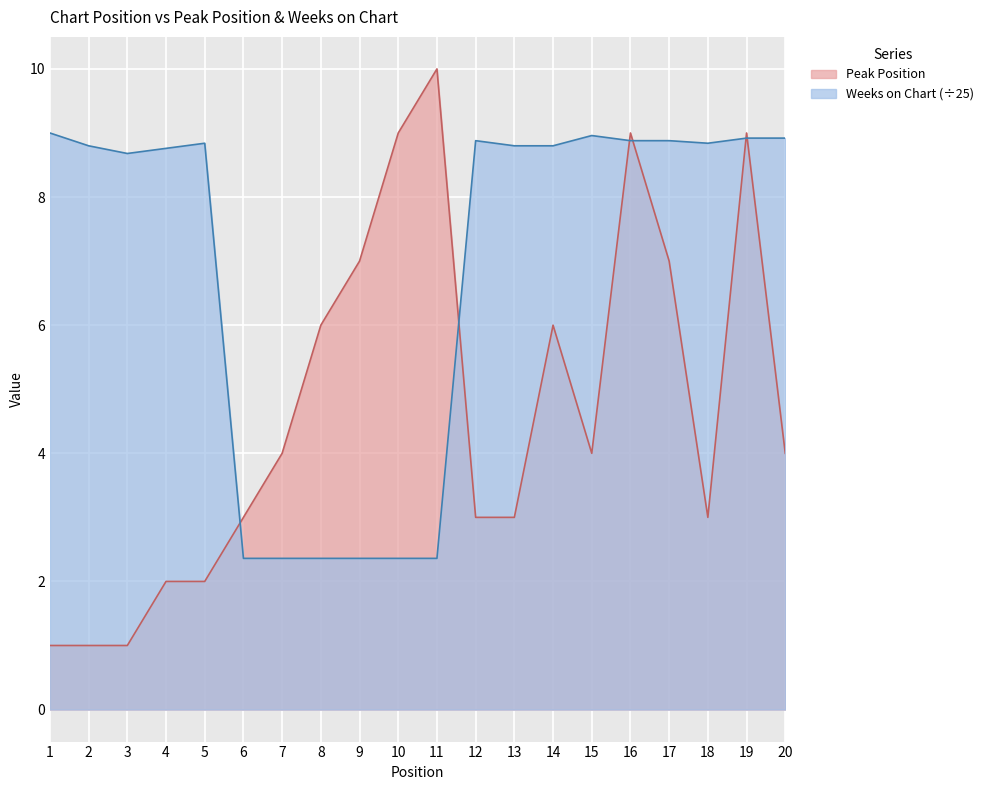

Between 3 and 7, which is larger?

7